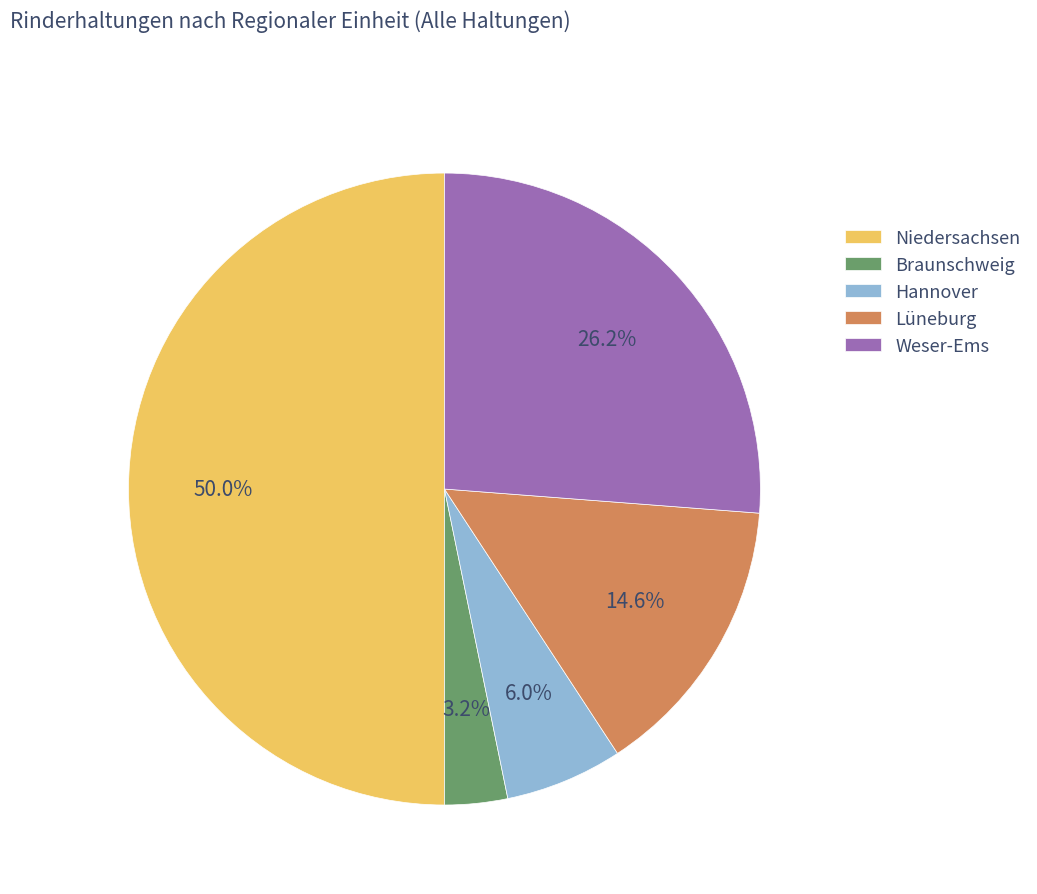

How many segments does this pie chart have?

5